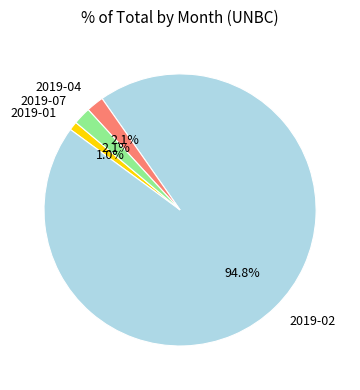

What is the majority slice?

2019-02